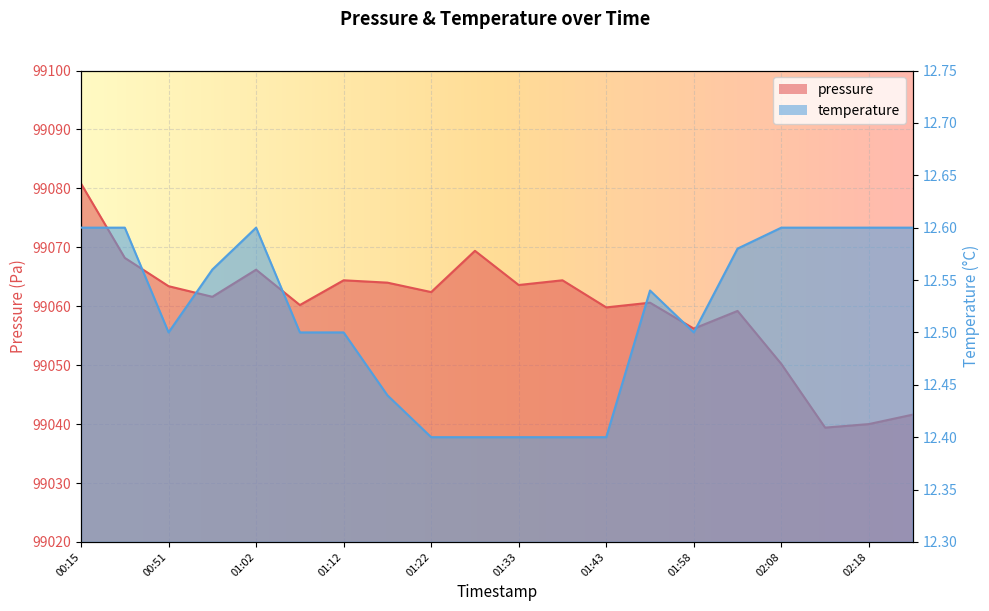

What is the difference between the maximum and minimum values in the temperature series?

0.2